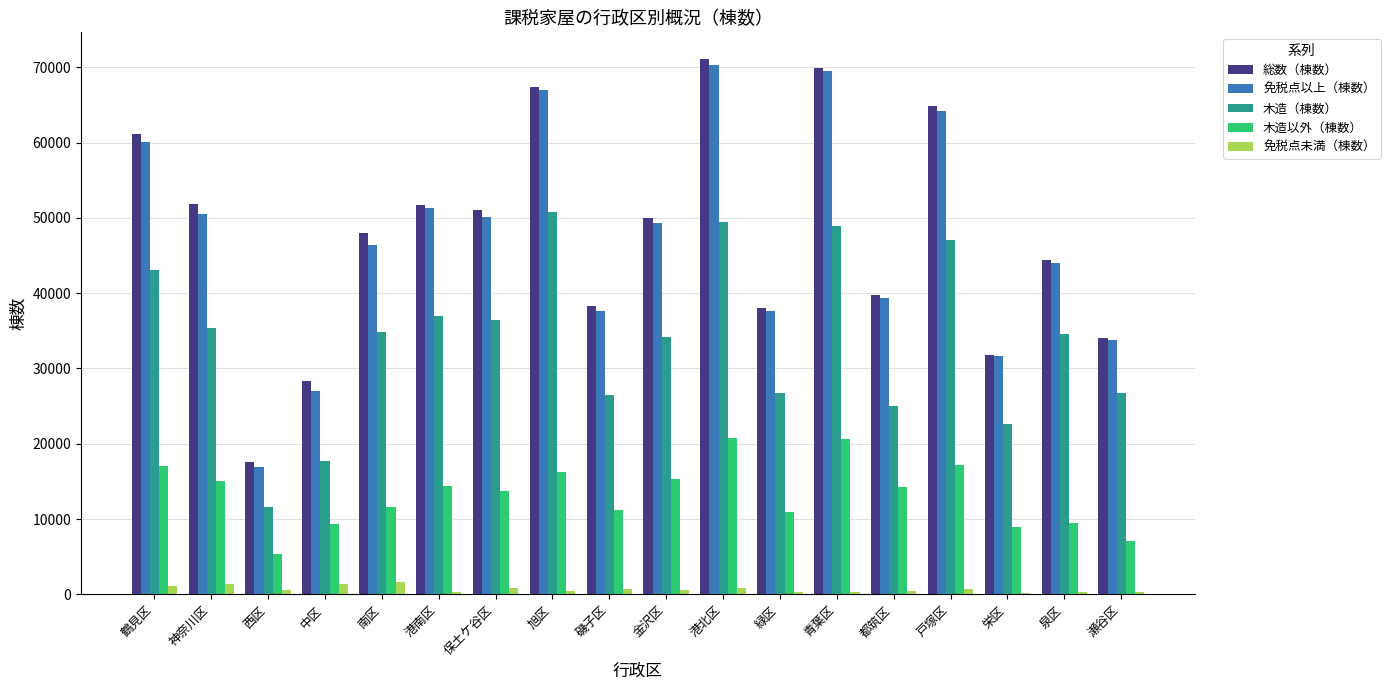

Does the chart contain stacked bars?

No